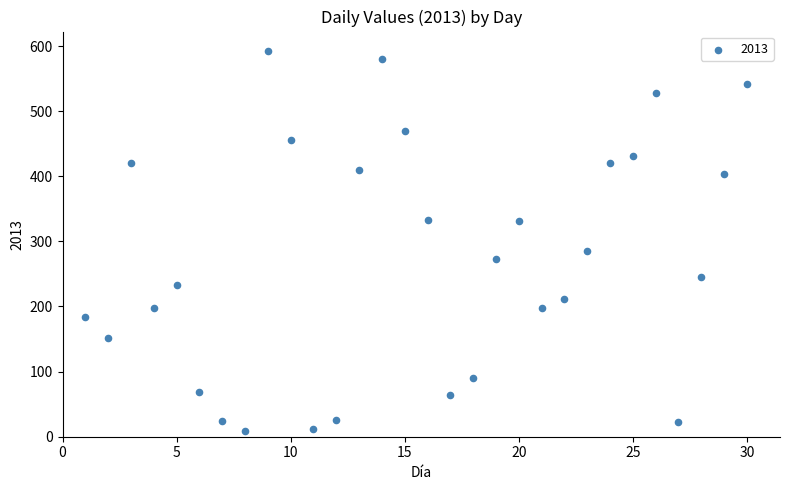

What Y value in the scatter plot is closest to 301?

285